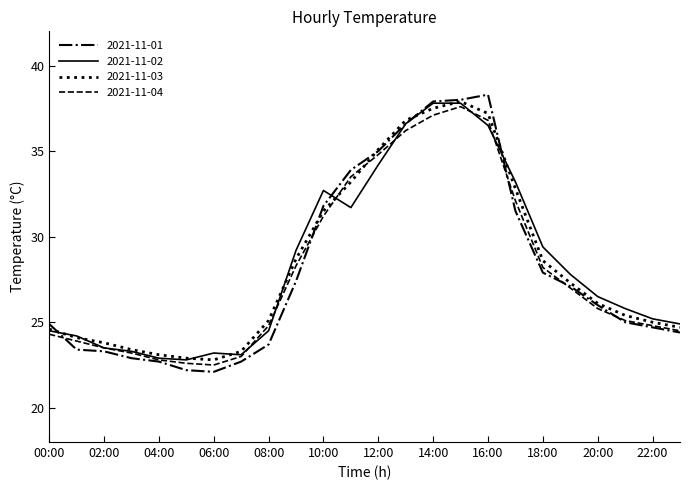

What is the sum of all 2021-11-01 values?

673.4